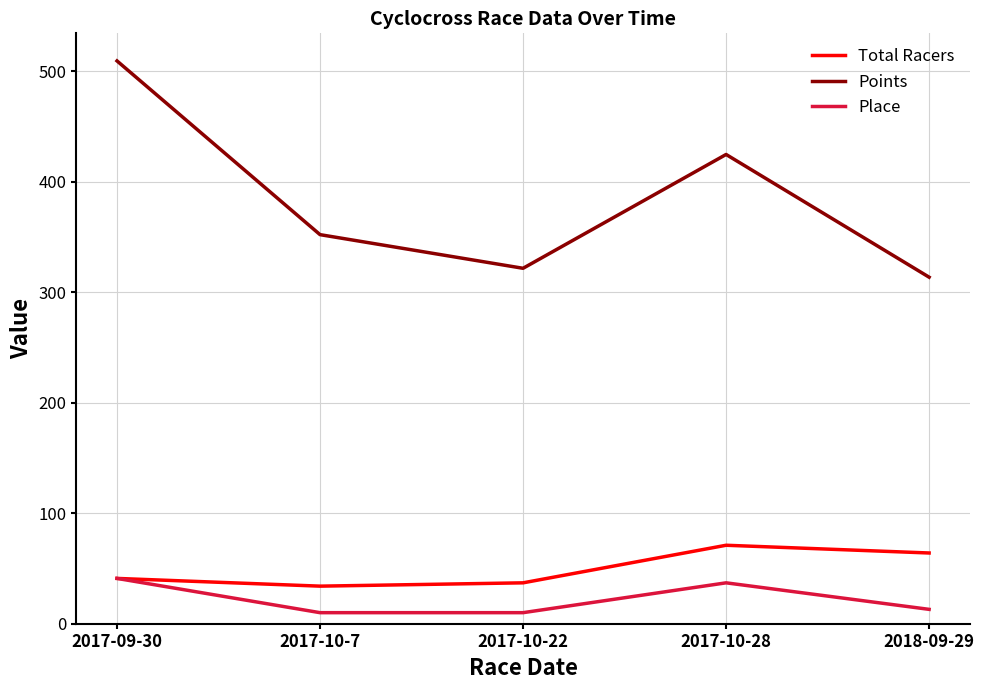

Reading right to left, what are all the values shown in this chart?

Total Racers: 64.0	71.0	37.0	34.0	41.0
Points: 313.6	424.6	321.6	352.0	509.2
Place: 13.0	37.0	10.0	10.0	41.0